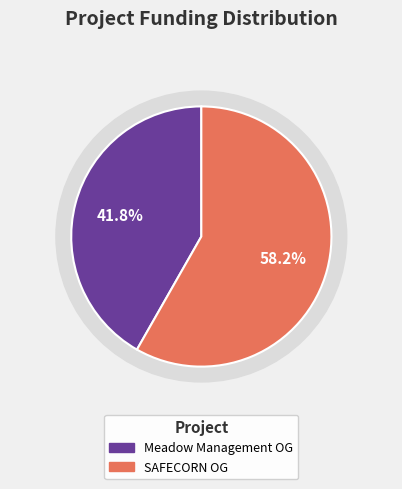

What is the largest slice in the pie chart?

SAFECORN Operational Group